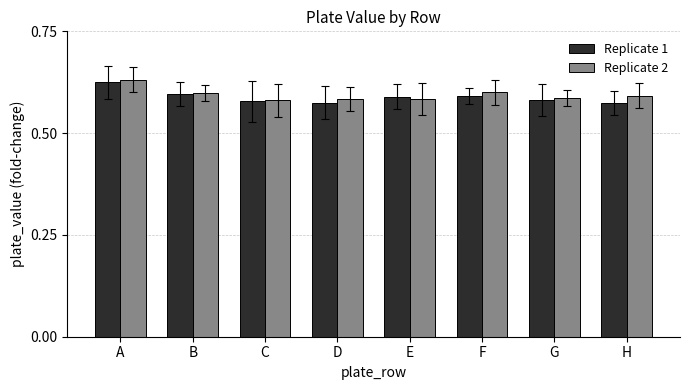

What is the sum of the Replicate 2 values at G and C?

1.2